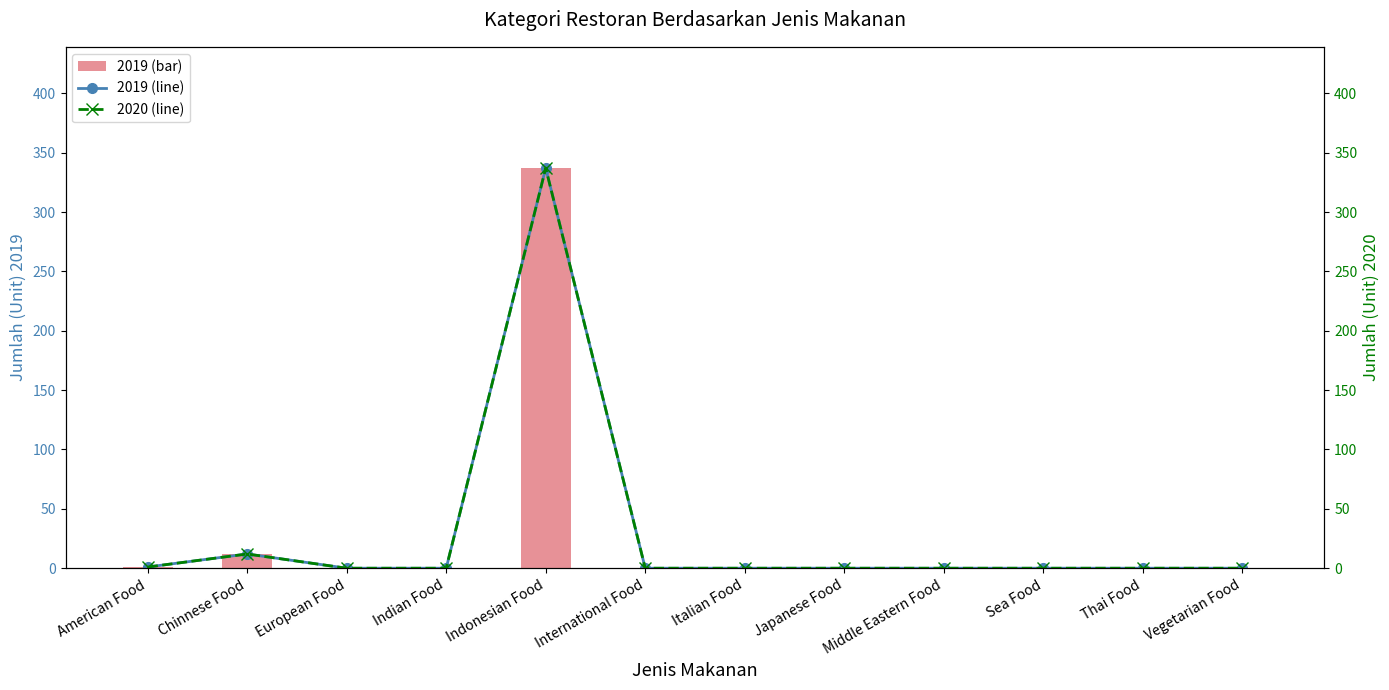

At how many categories does at least one series exceed 6?

2